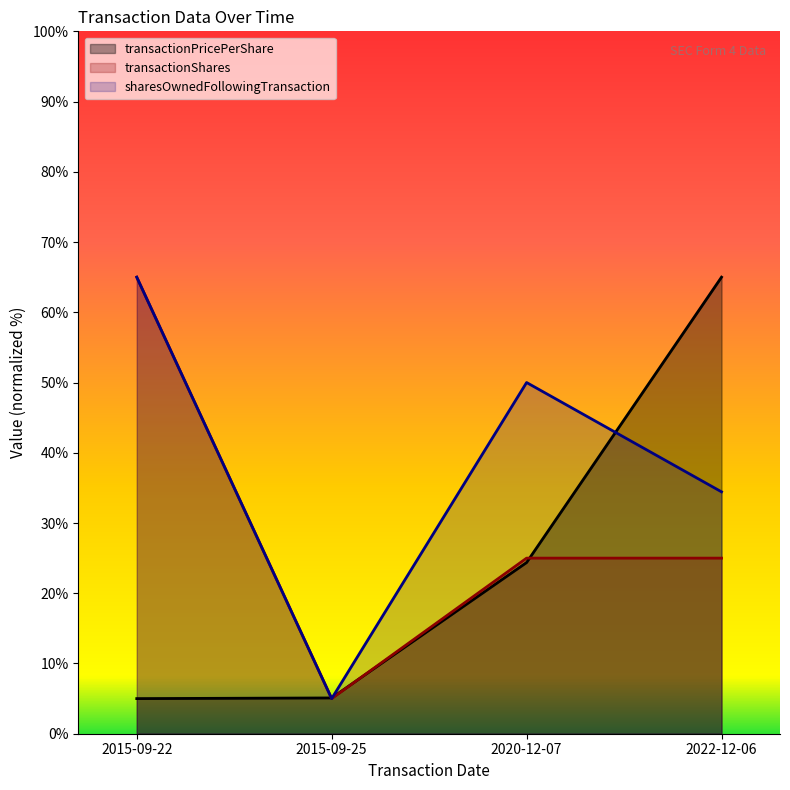

Reading left to right, transcribe all the data shown in this chart.

transactionPricePerShare: 5.0	5.1	24.4	65.0
transactionShares: 65.0	5.0	25.0	25.0
sharesOwnedFollowingTransaction: 65.0	5.0	50.0	34.4